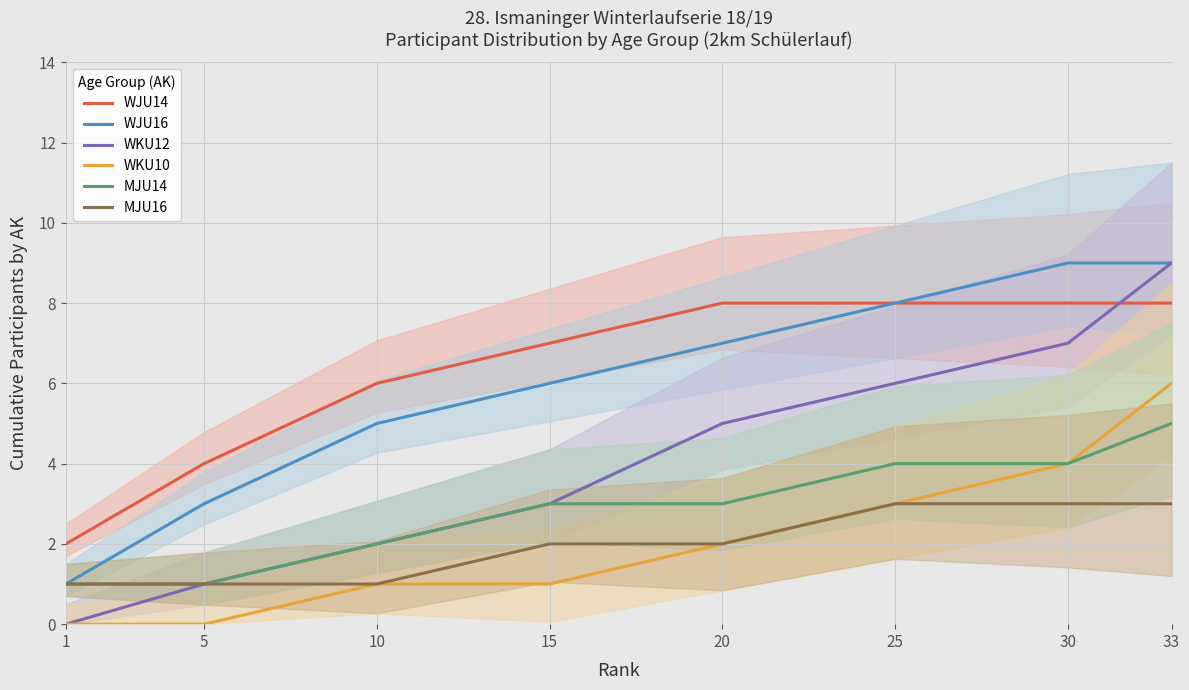

What is the value of the WJU16 point at the 8th from the left?

9